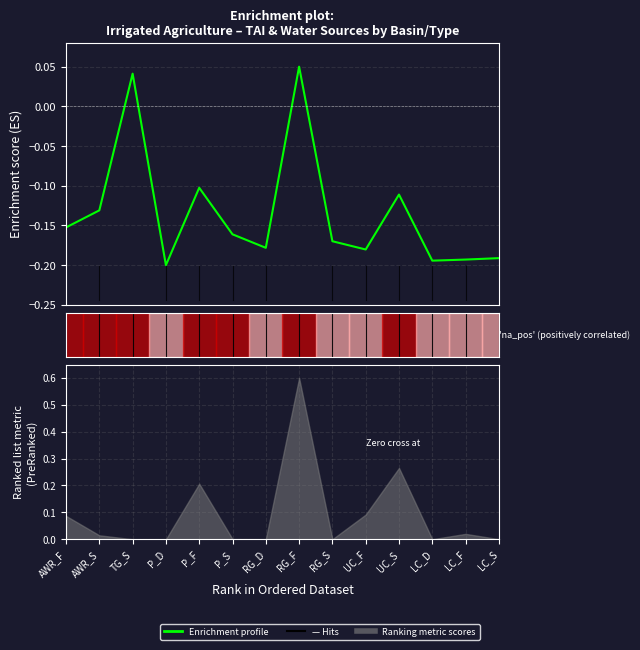

Reading left to right, extract all data points from this chart.

AWR_F=-0.2	AWR_S=-0.1	TG_S=0.0	P_D=-0.2	P_F=-0.1	P_S=-0.2	RG_D=-0.2	RG_F=0.0	RG_S=-0.2	UC_F=-0.2	UC_S=-0.1	LC_D=-0.2	LC_F=-0.2	LC_S=-0.2